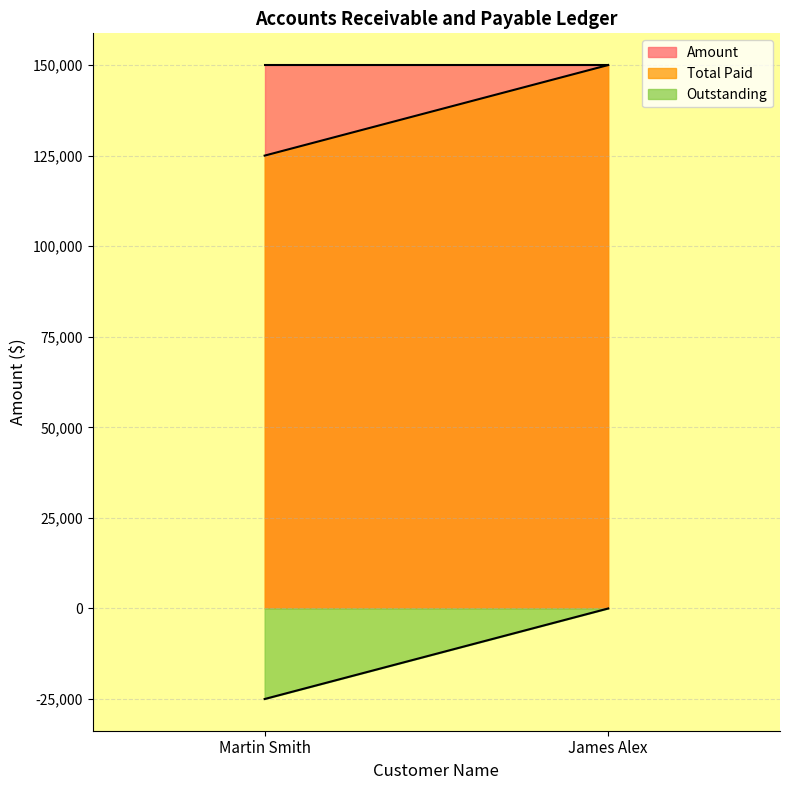

Reading left to right, list all the values displayed in this chart.

Amount: 150000	150000
Total Paid: 125000	150000
Outstanding: -24990	0